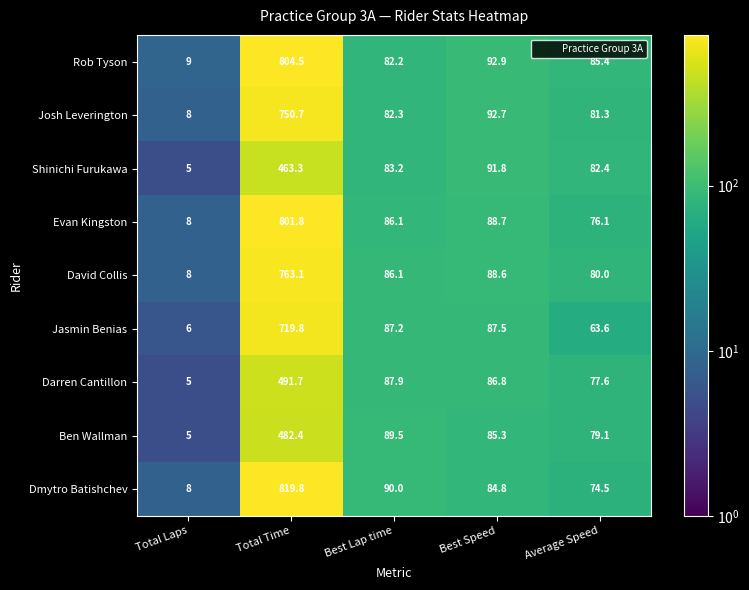

At which label does Rob Tyson first exceed 85?

Total Time